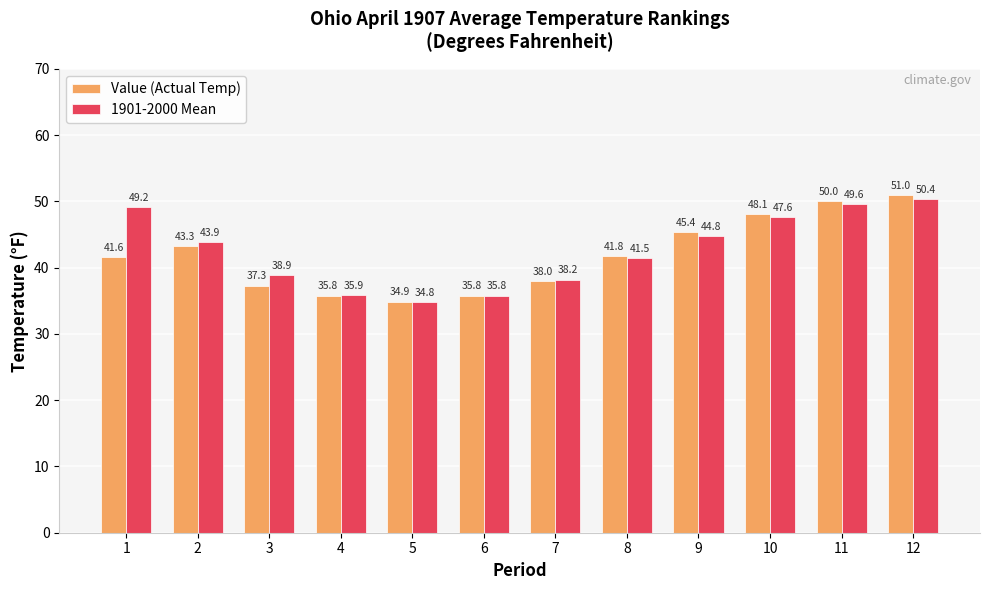

What are all the series names shown in the legend?

Value (Actual Temp), 1901-2000 Mean